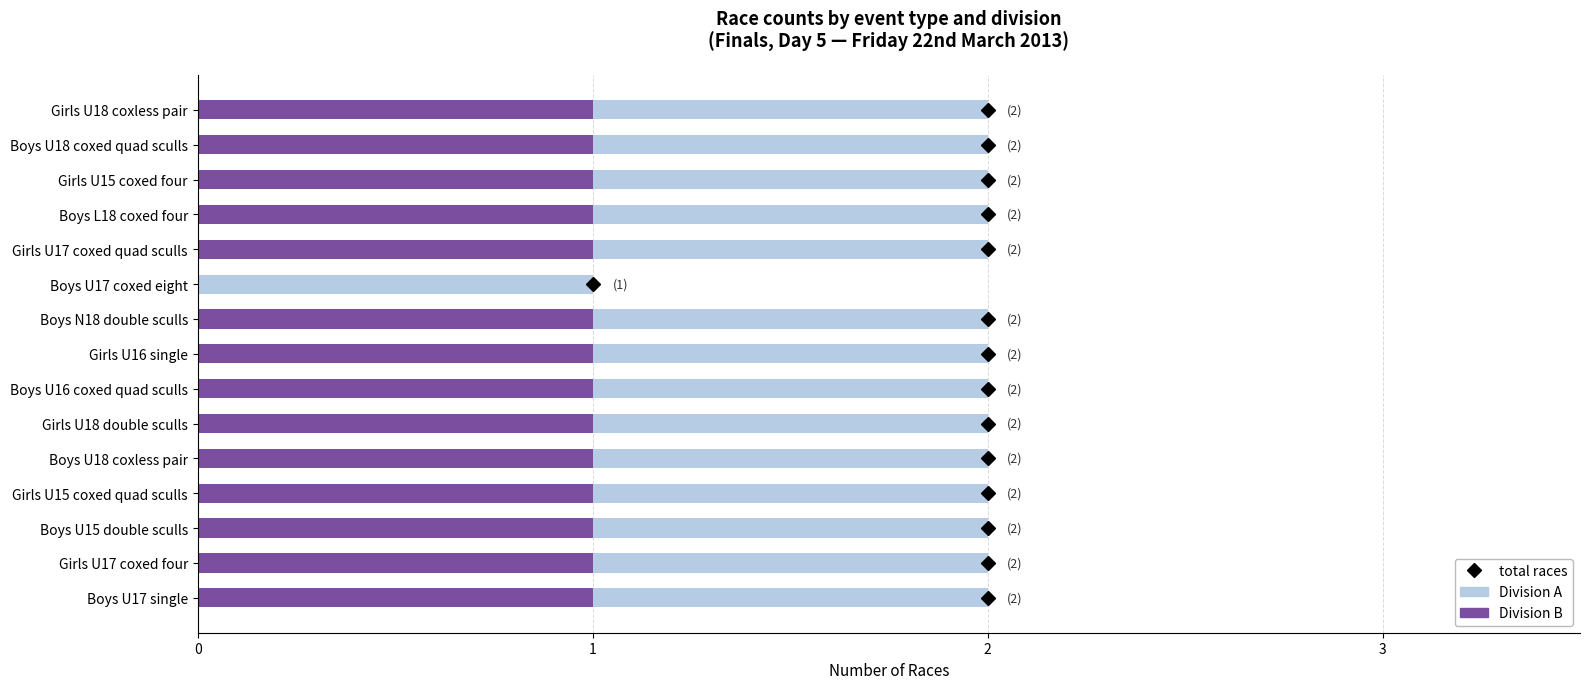

Count the Division B values in the range 1 to 2.

14